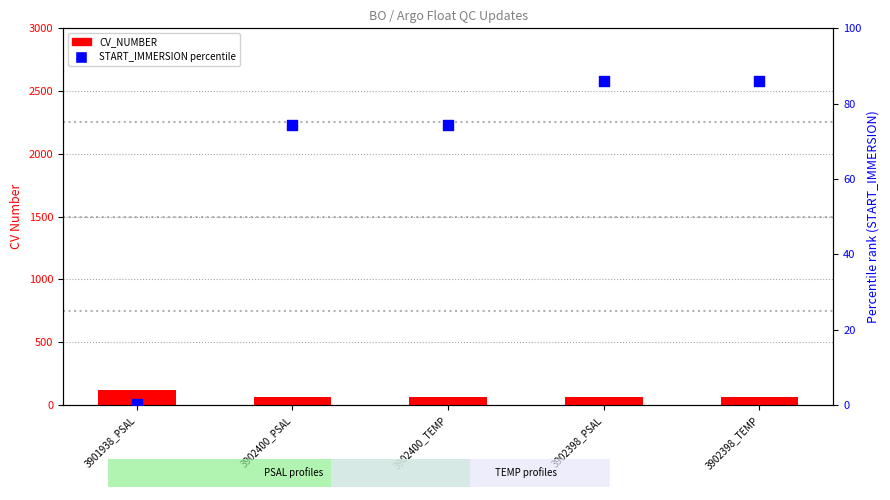

Which series reaches the minimum Y coordinate?

START_IMMERSION percentile